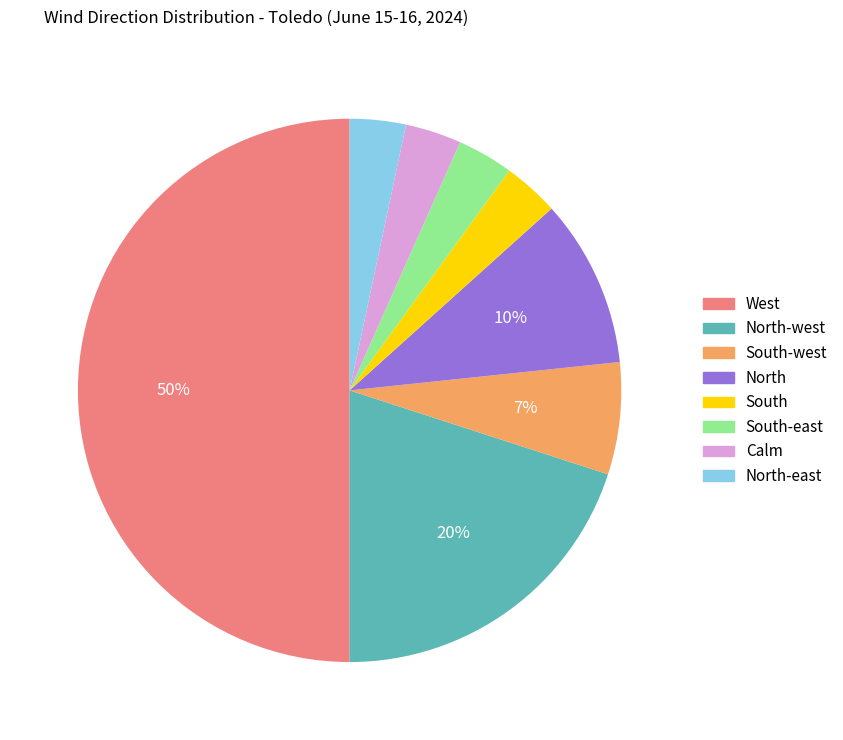

To the nearest percent, what is the average slice percentage?

12%